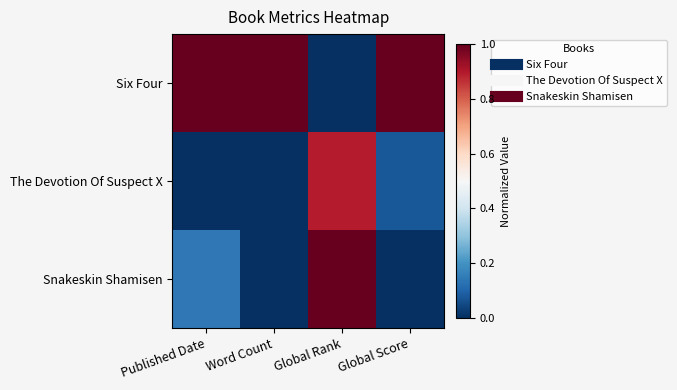

Count the number of categories in the chart.

4